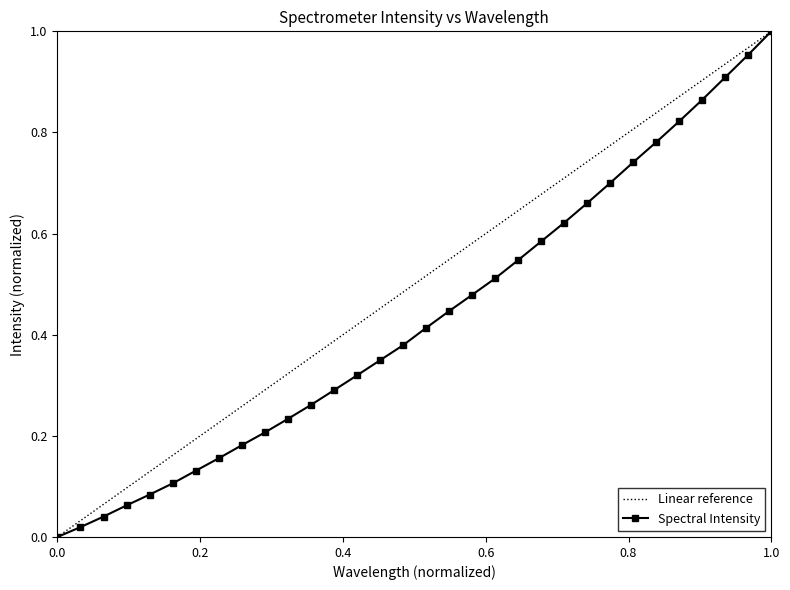

Which series has the largest total across all categories?

Linear reference